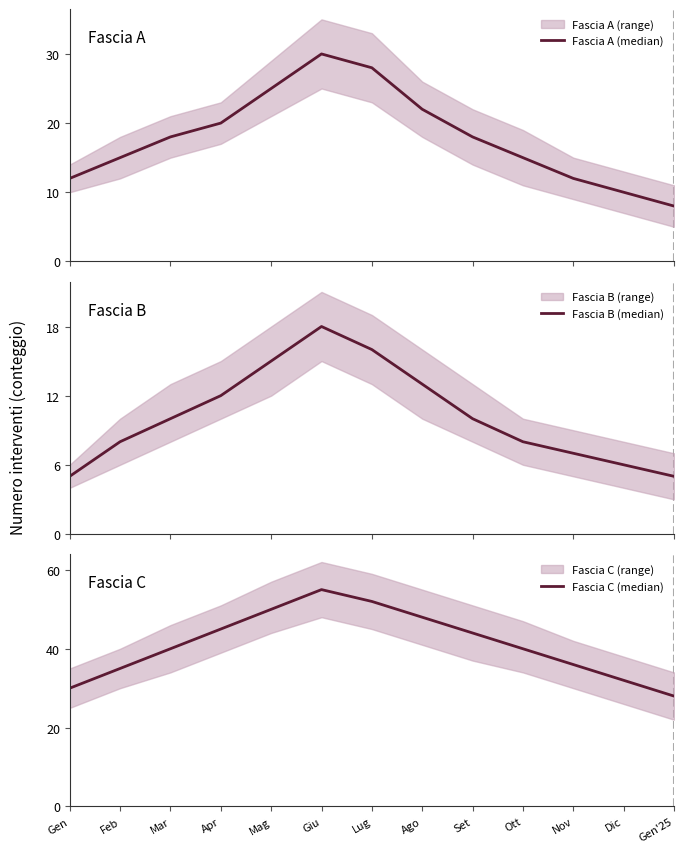

Is the value of Fascia A (median) at Ago greater than the value of Fascia B (median) at Dic?

Yes